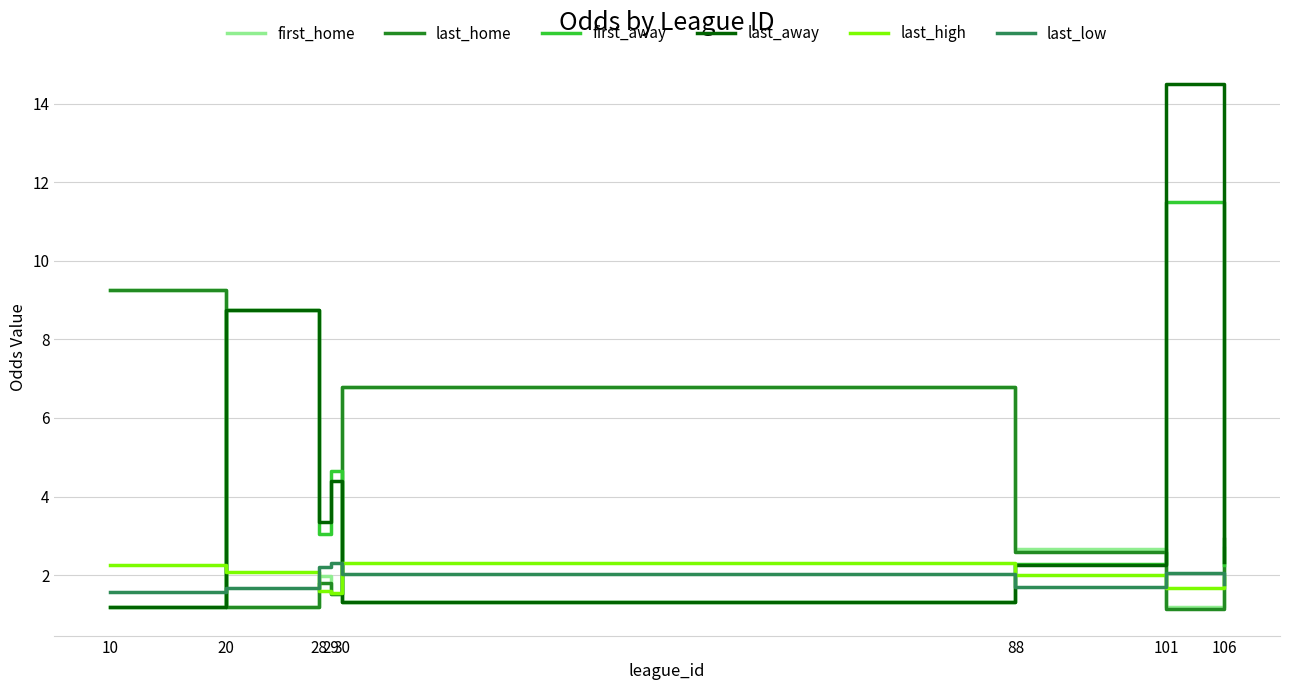

Is this an area chart (filled region under the line)?

No